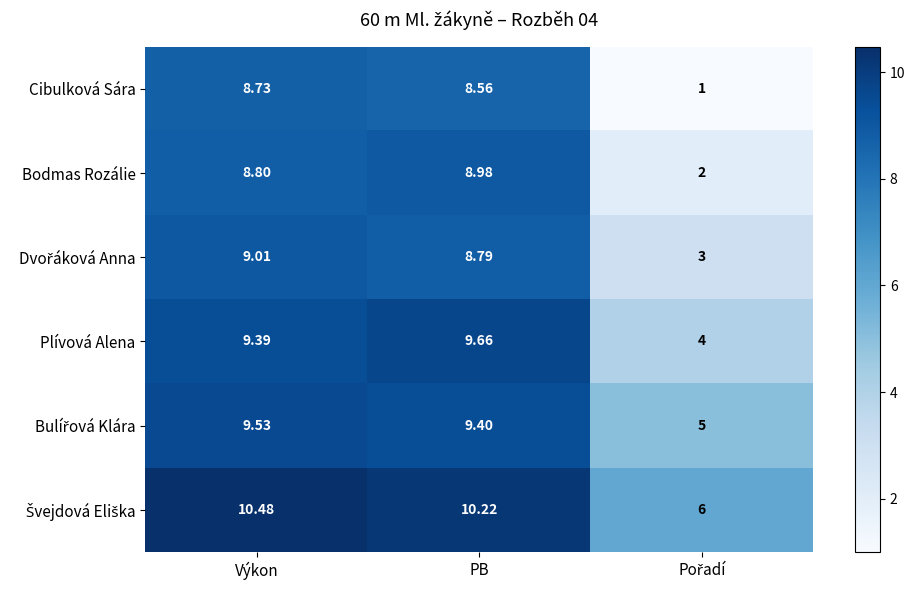

Which category has the highest value in the Cibulková Sára series?

Výkon